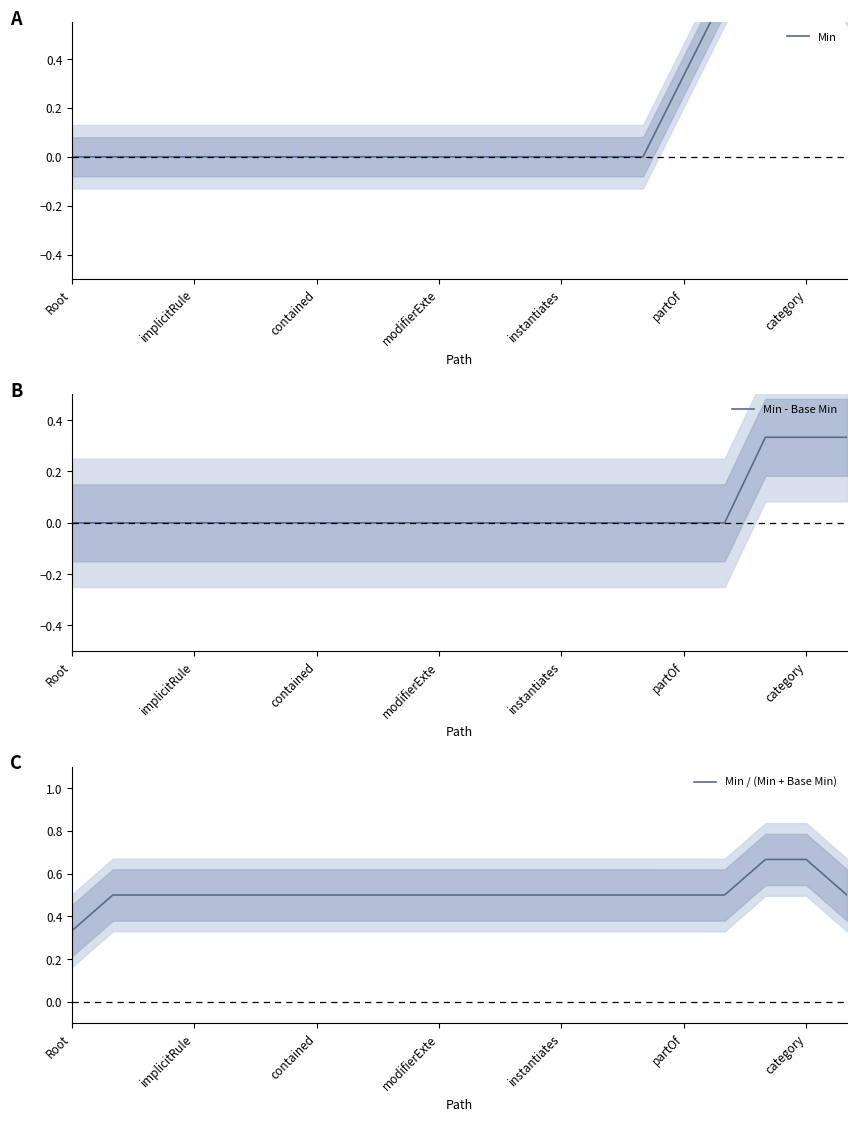

The Min - Base Min series shows -0.1 at Root. True or false?

False